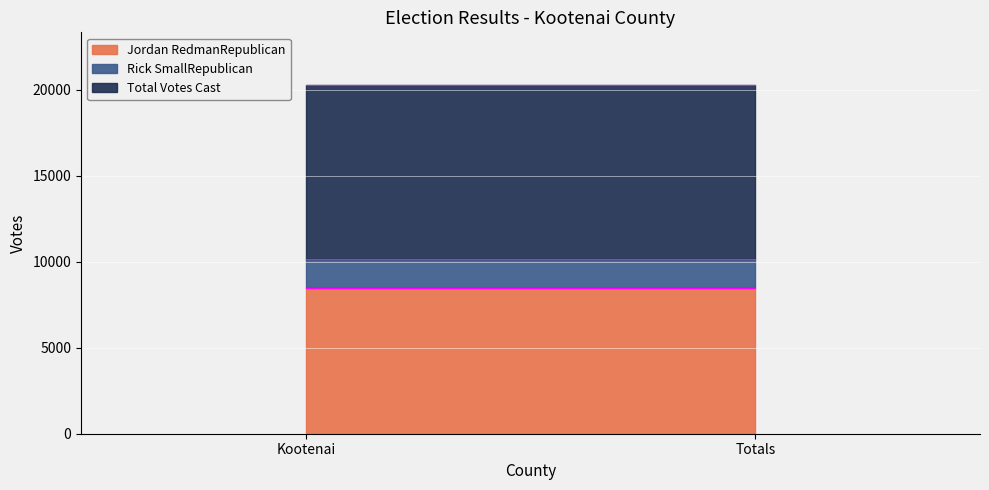

Is it true that Total Votes Cast equals 3941 at Kootenai?

False